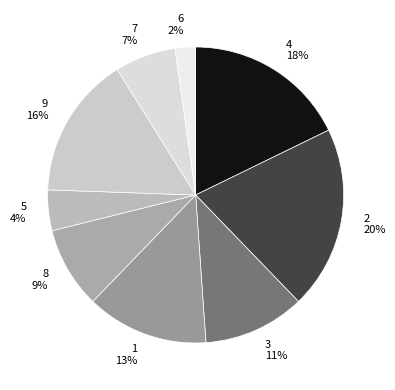

Which category has the smallest portion of the pie?

6 2%